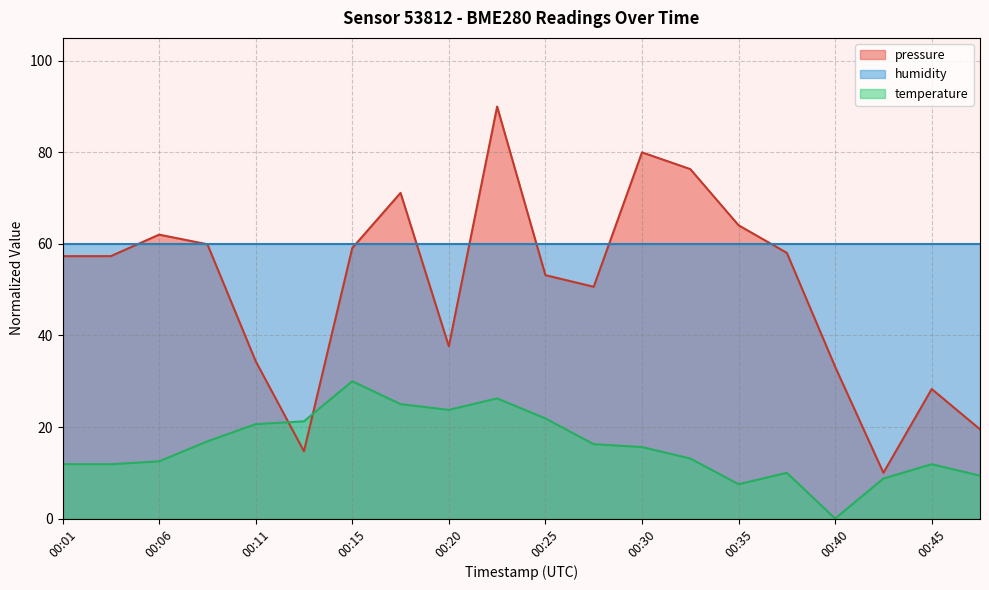

At how many categories does at least one series exceed 46?

20